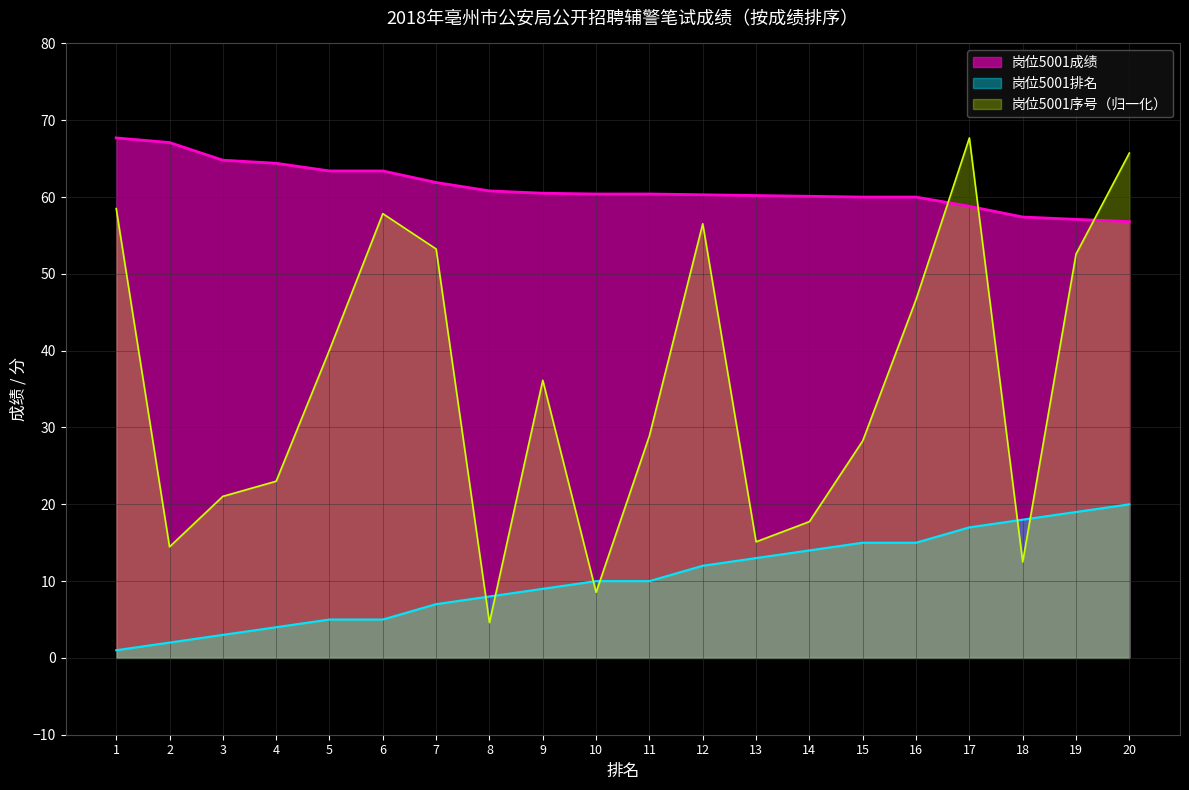

True or false: 岗位5001序号 has a value of 17.7 at 14.

True